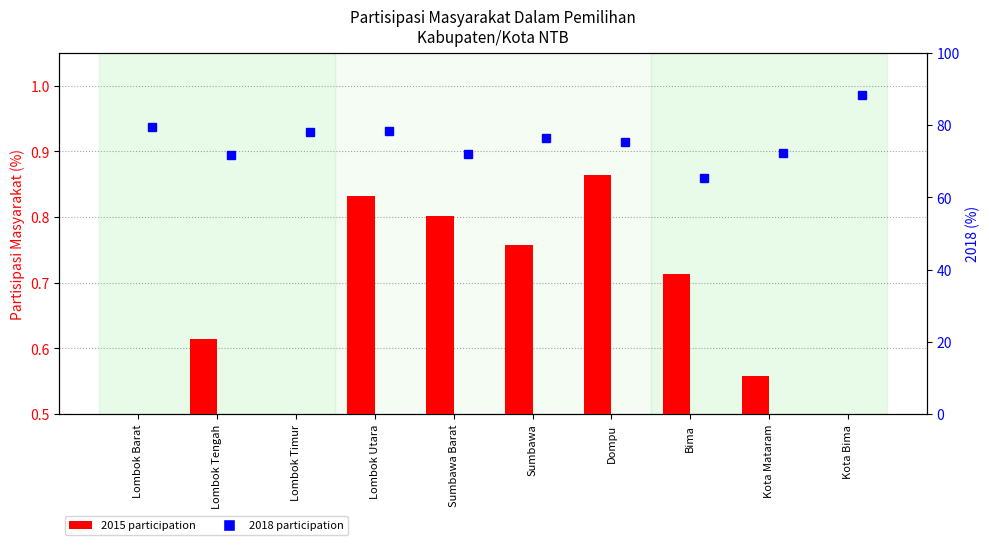

Reading left to right, extract all data points from this chart.

2015: 0.0	0.6	0.0	0.8	0.8	0.8	0.9	0.7	0.6	0.0
2018: 79.4	71.8	78.2	78.3	71.9	76.4	75.2	65.4	72.1	88.4